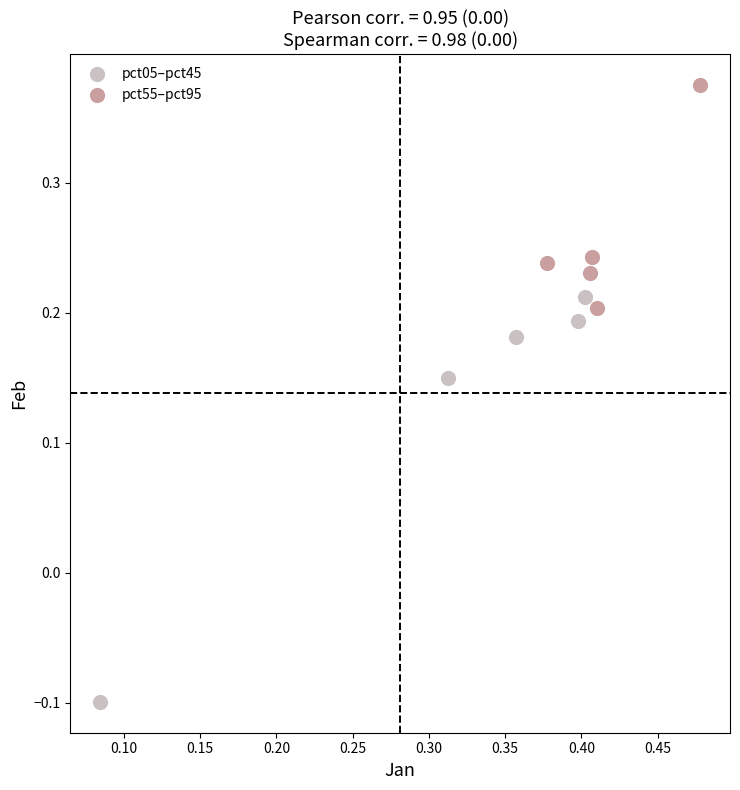

Which series contains the highest Y value?

pct55–pct95